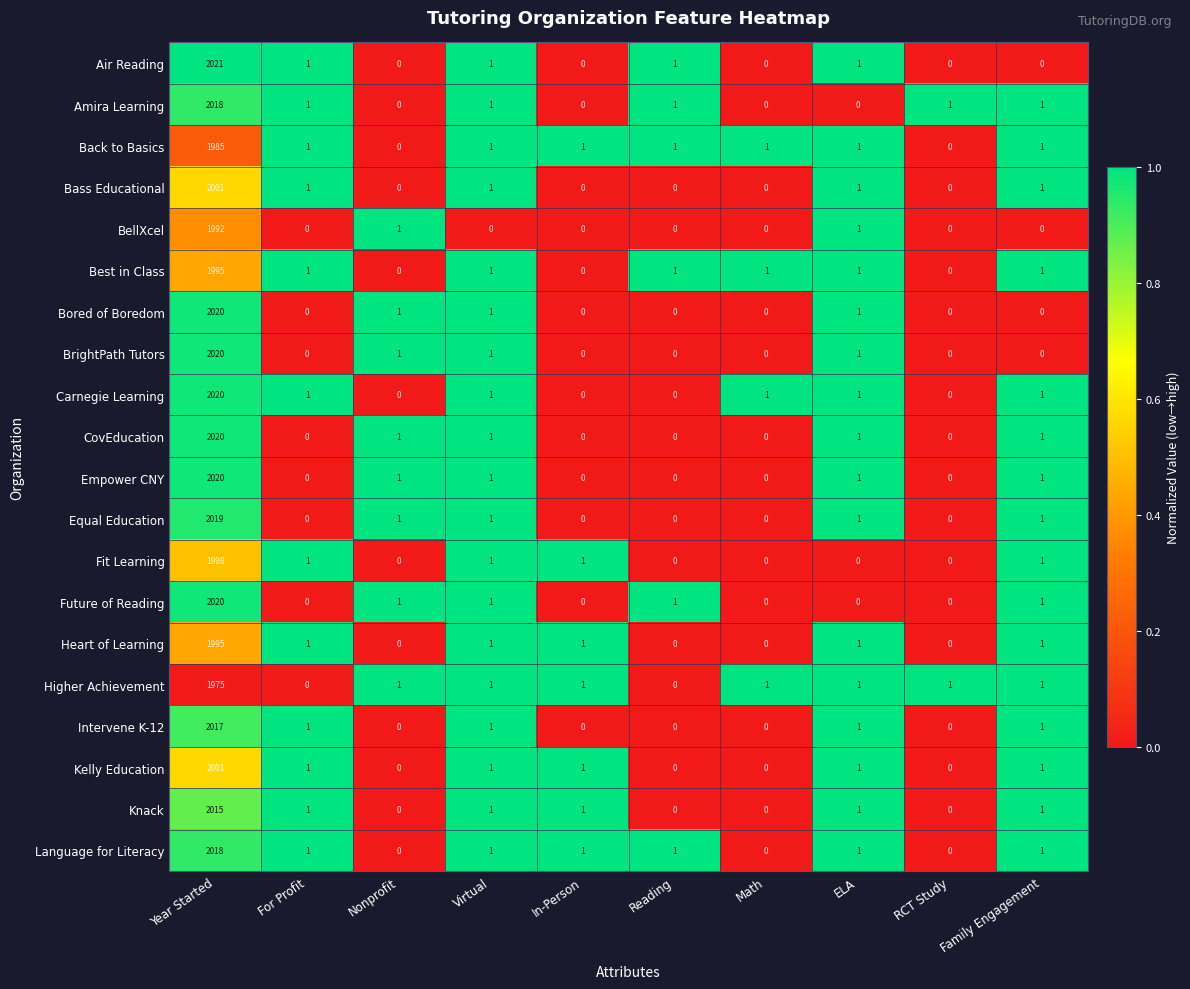

What is the difference between the highest and lowest values at Year Started?

46